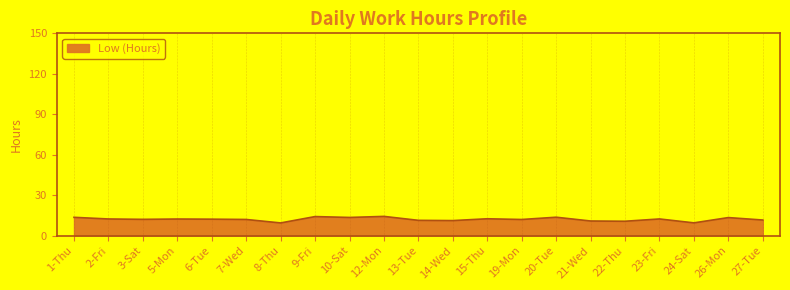

What is the greatest value displayed?

14.2